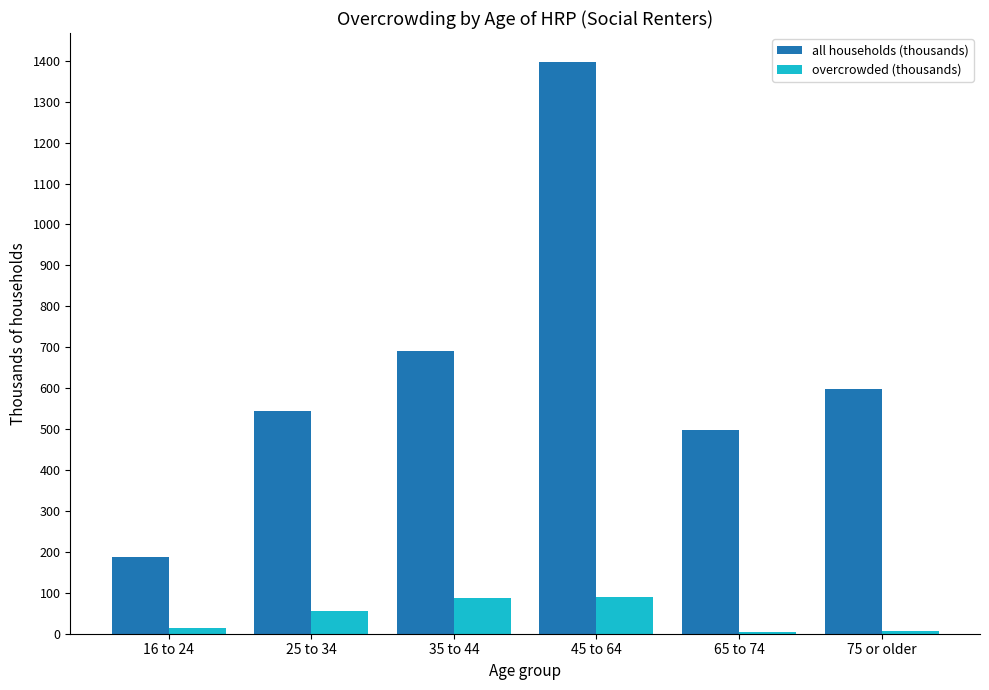

List the series in order of their overall mean, highest first.

all households (thousands), overcrowded (thousands)